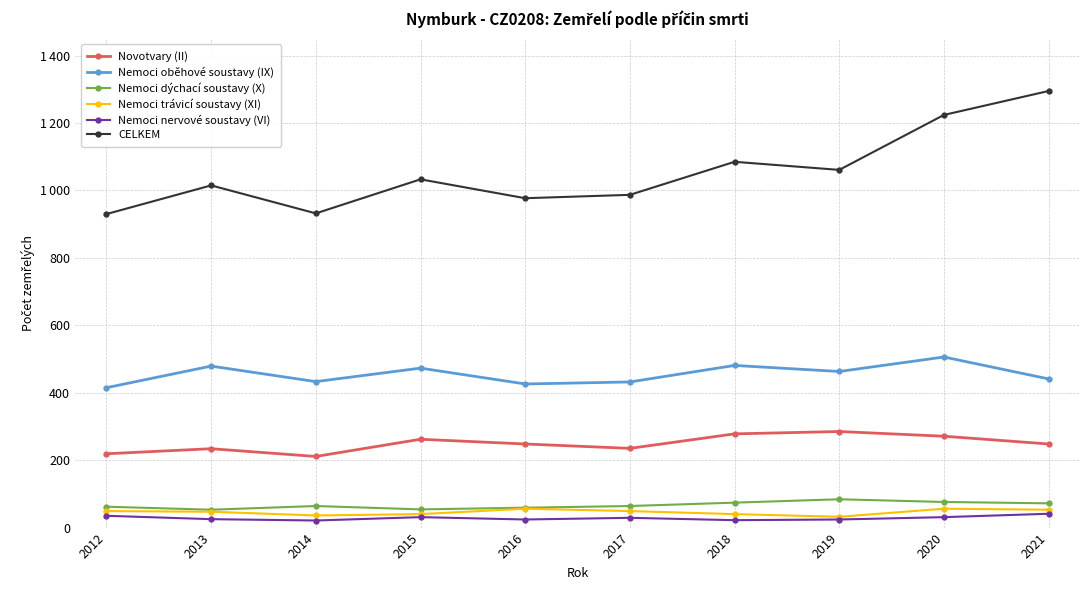

Reading left to right, what are all the values shown in this chart?

Novotvary (II): 219	234	211	262	248	235	278	285	271	248
Nemoci oběhové soustavy (IX): 415	479	433	473	426	432	481	463	506	441
Nemoci dýchací soustavy (X): 62	53	64	54	59	64	74	84	76	72
Nemoci trávicí soustavy (XI): 49	47	36	40	56	49	40	32	56	53
Nemoci nervové soustavy (VI): 35	25	21	31	24	29	22	24	31	41
CELKEM: 930	1015	932	1033	977	987	1085	1061	1224	1295